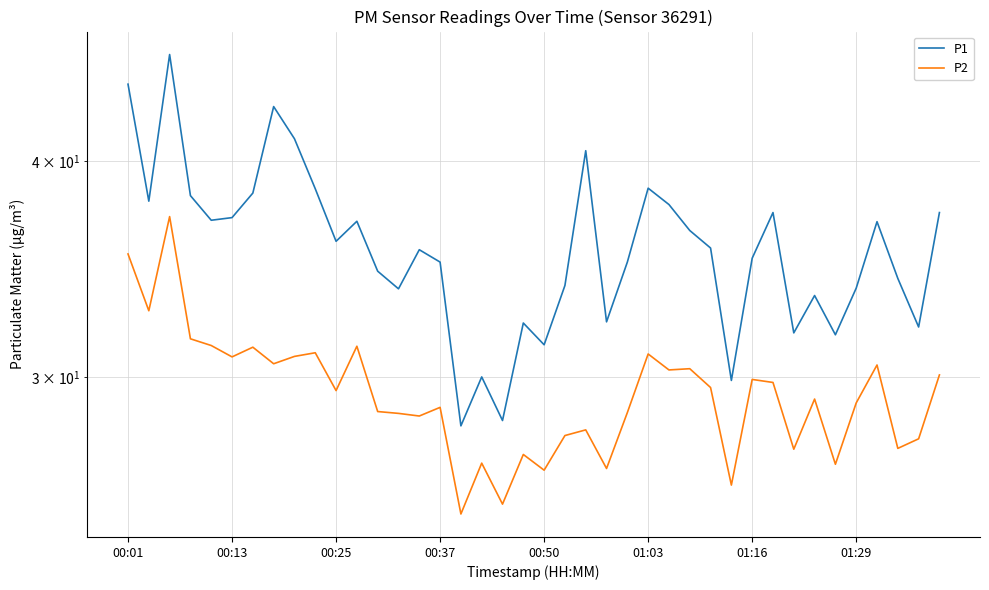

What is the spread (max minus min) of values at 01:29?

4.8